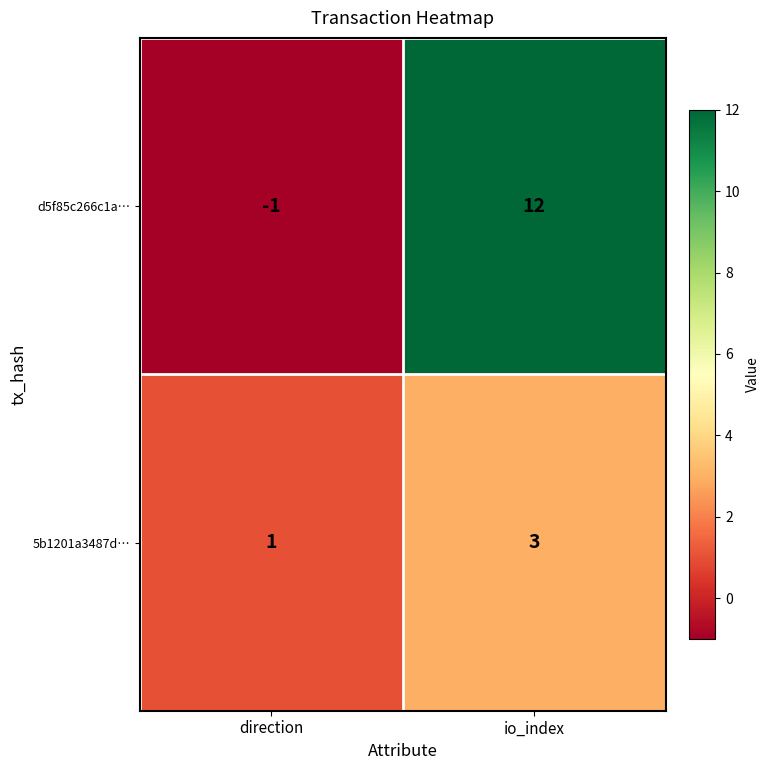

At which category is the sum across all series the highest?

io_index